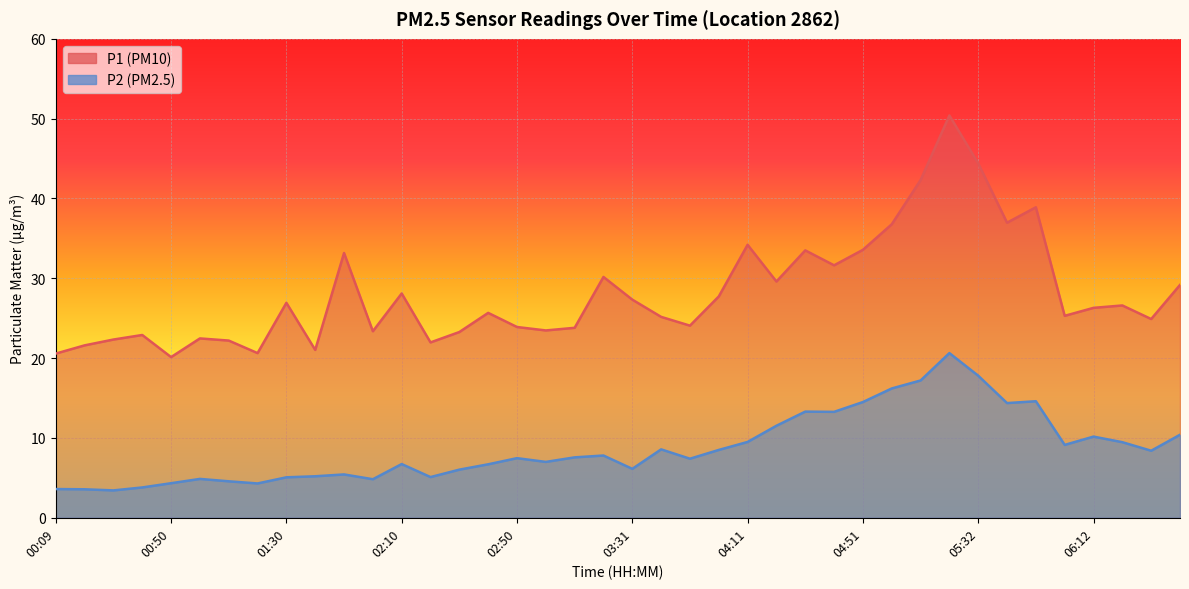

The value of P2 at 01:10 is 4.6. True or false?

True